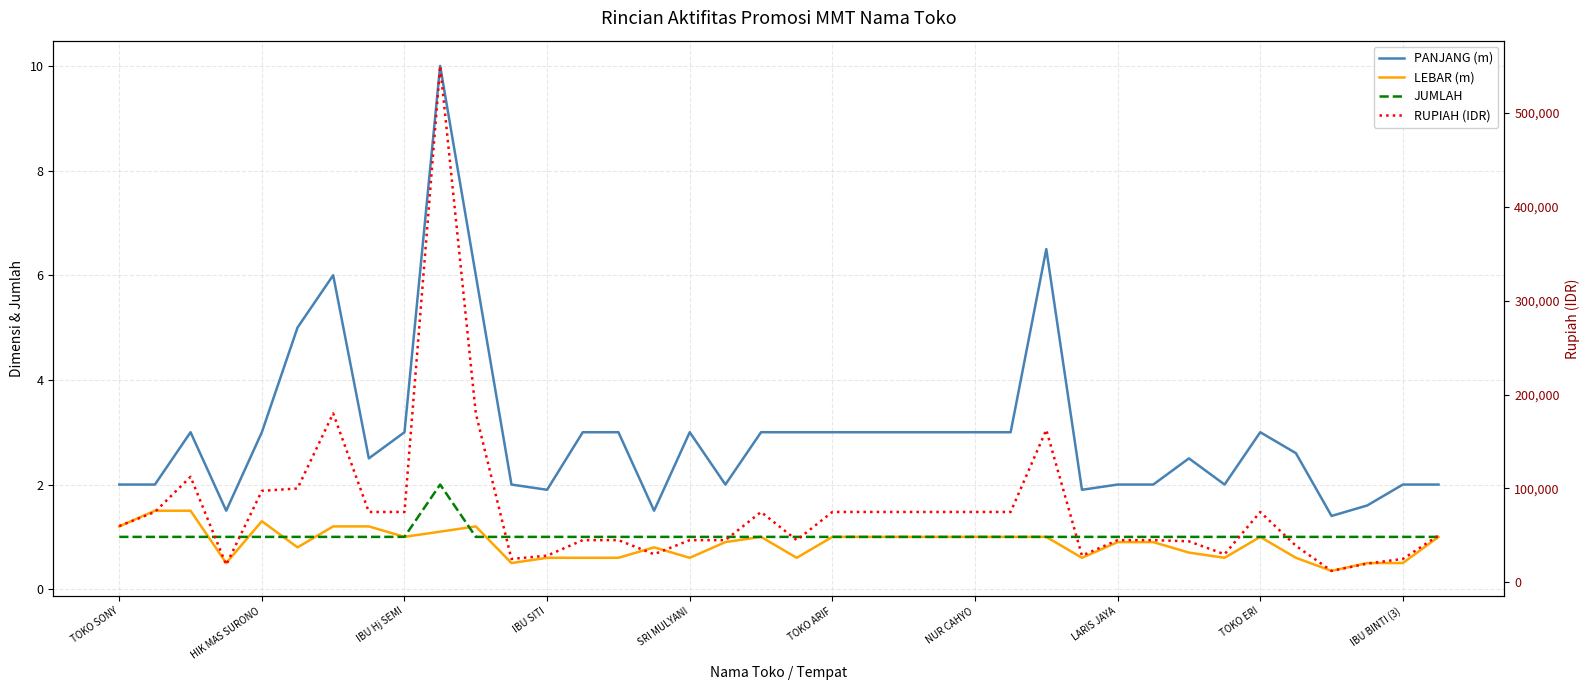

In RUPIAH (IDR), how many points are lower than both neighbors (excluding endpoints)?

7